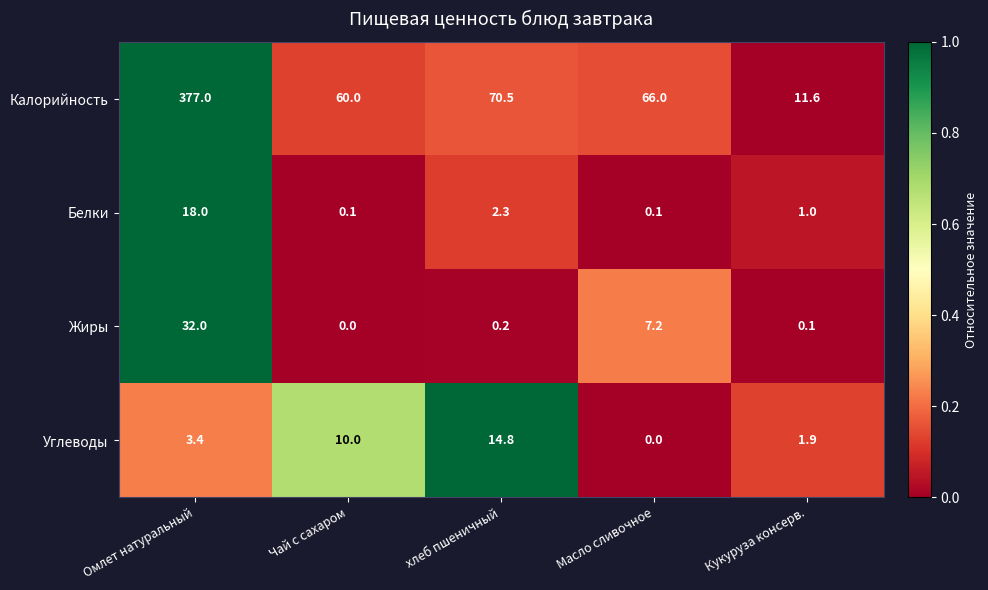

At хлеб пшеничный, list the series in order from largest to smallest.

Калорийность, Углеводы, Белки, Жиры